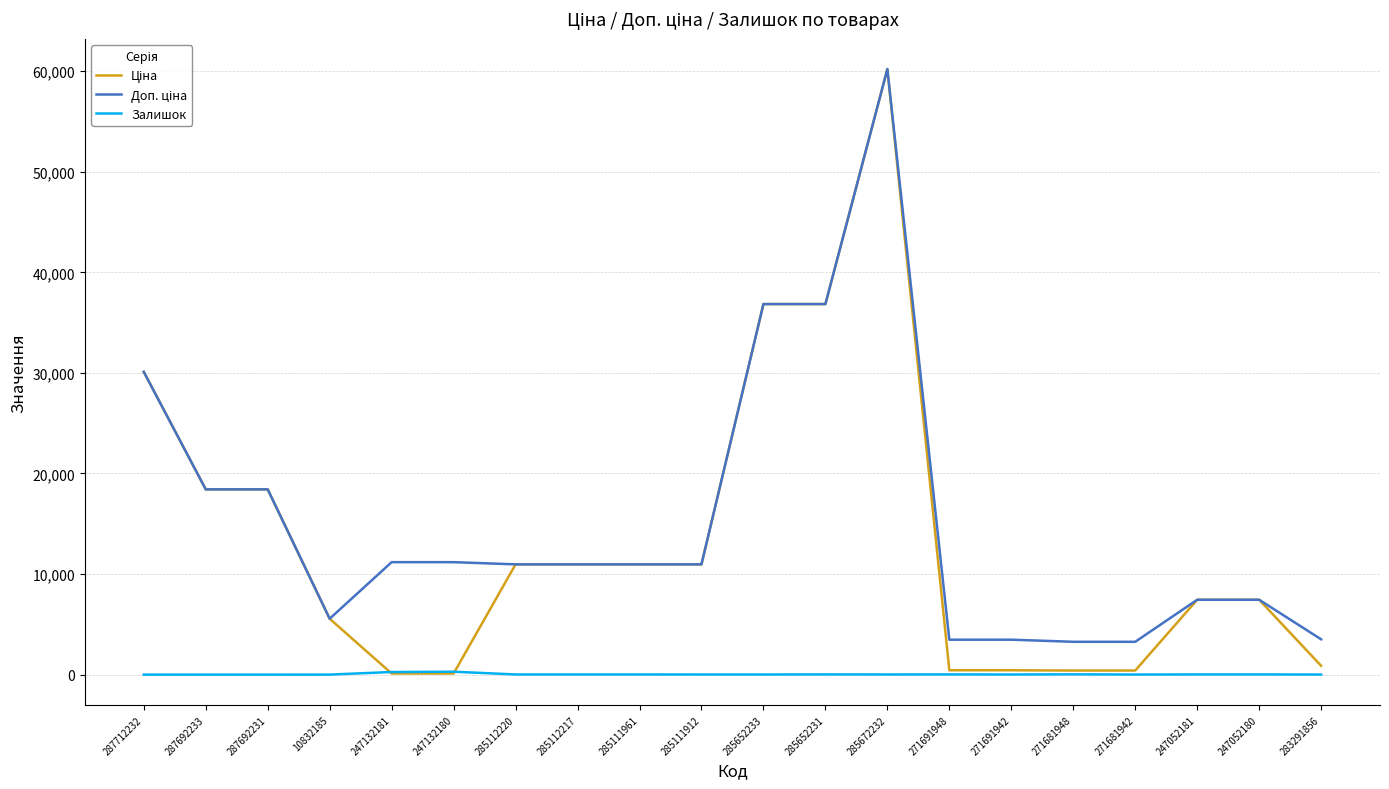

At which category is the sum across all series the highest?

285672232